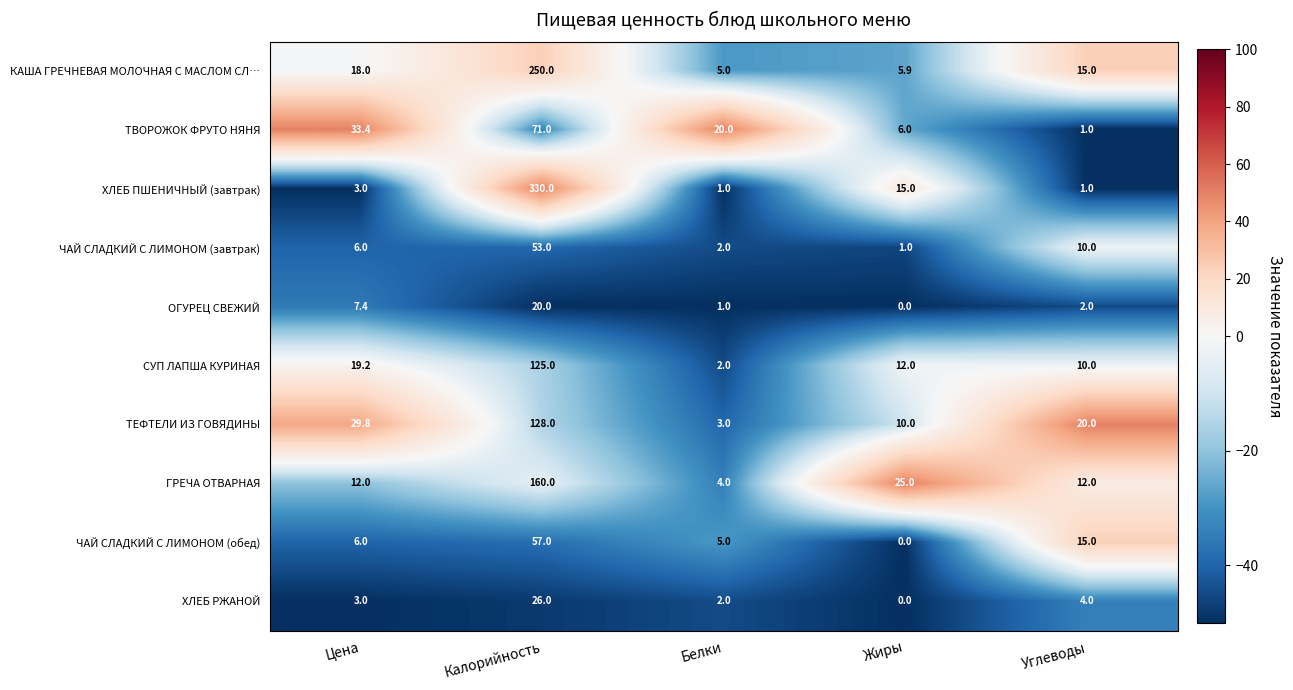

At which category is the sum across all series the highest?

Калорийность